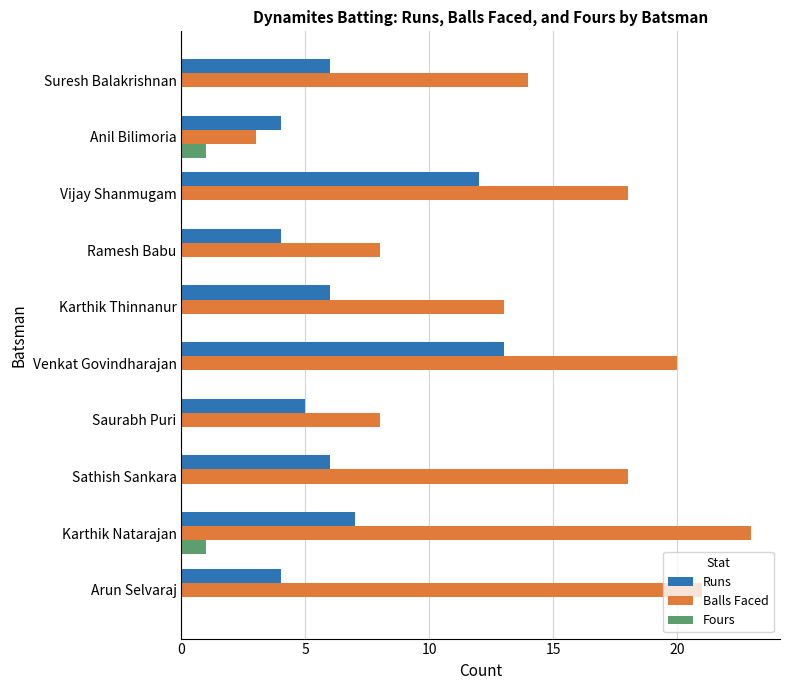

Between Karthik Natarajan and Suresh Balakrishnan, which series saw the biggest shift?

Balls Faced